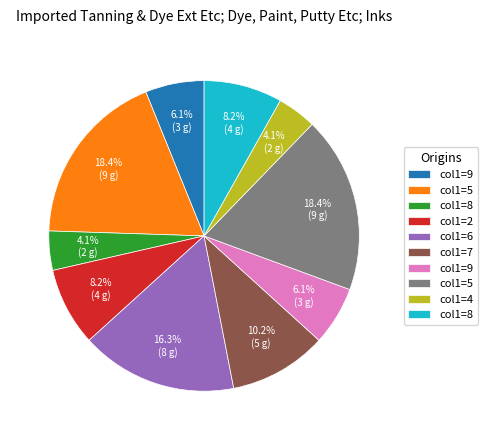

Does any single category account for the majority?

No